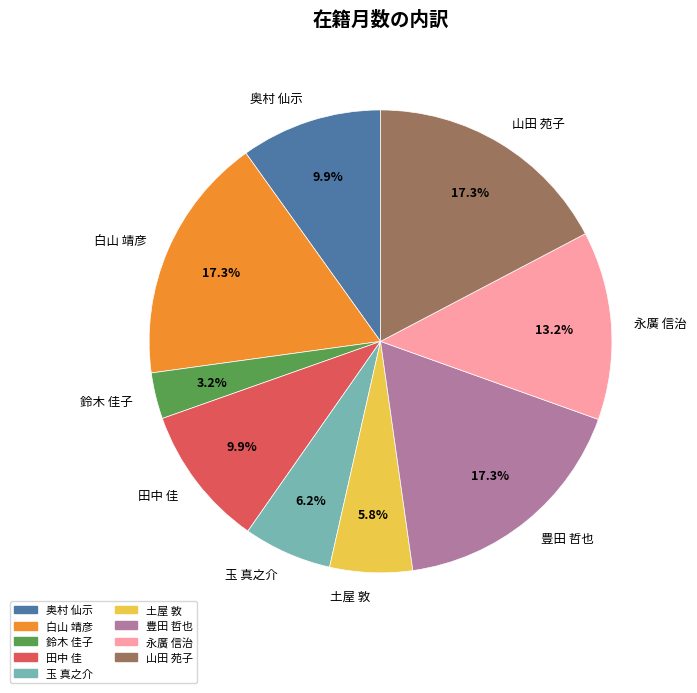

Is there a majority slice in this chart?

No